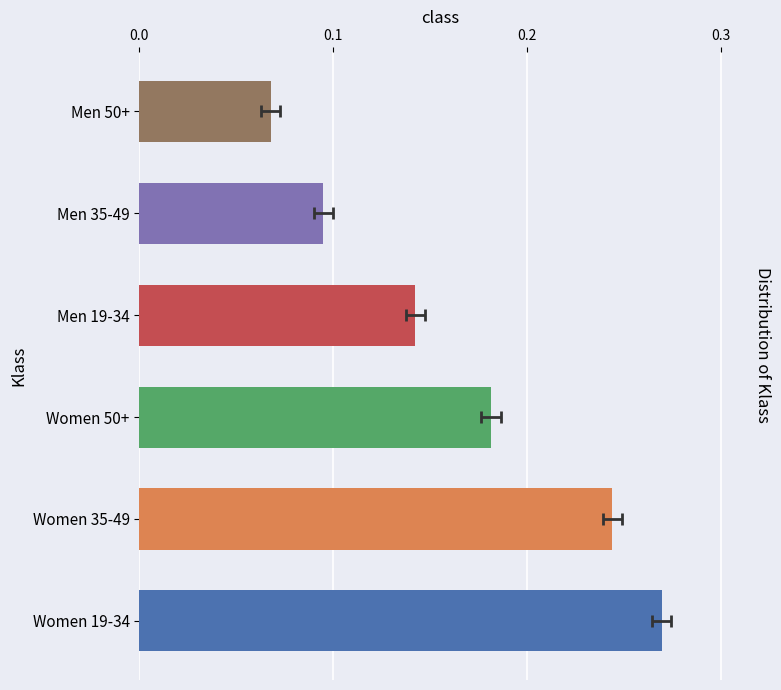

How many series are shown in this chart?

1